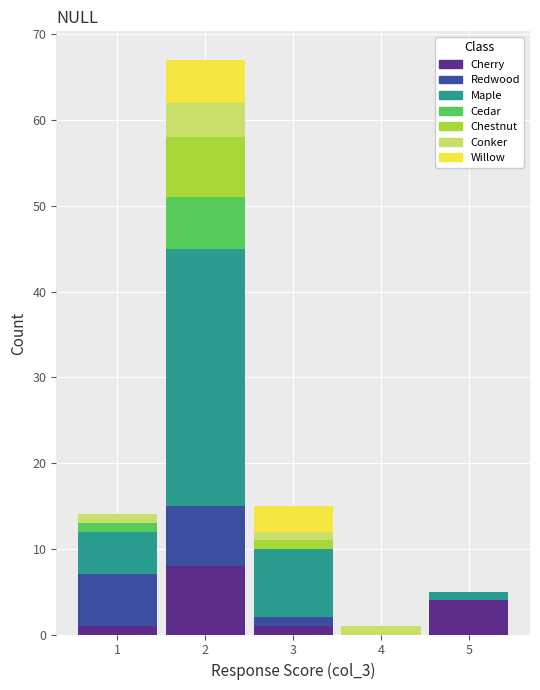

What is the total height of the stacked bar covering 3.5 to 4.5 on the x-axis? The values are not printed on the chart, so give them approximately, as read against the axis.

1